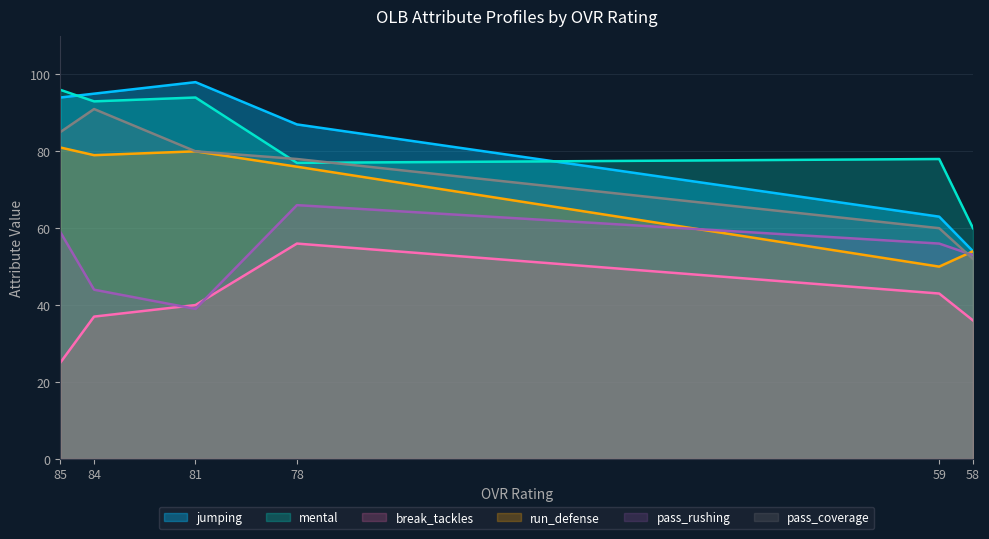

Reading right to left, transcribe all the data shown in this chart.

jumping: 54	63	87	98	95	94
mental: 60	78	77	94	93	96
break_tackles: 36	43	56	40	37	25
run_defense: 54	50	76	80	79	81
pass_rushing: 53	56	66	39	44	59
pass_coverage: 52	60	78	80	91	85